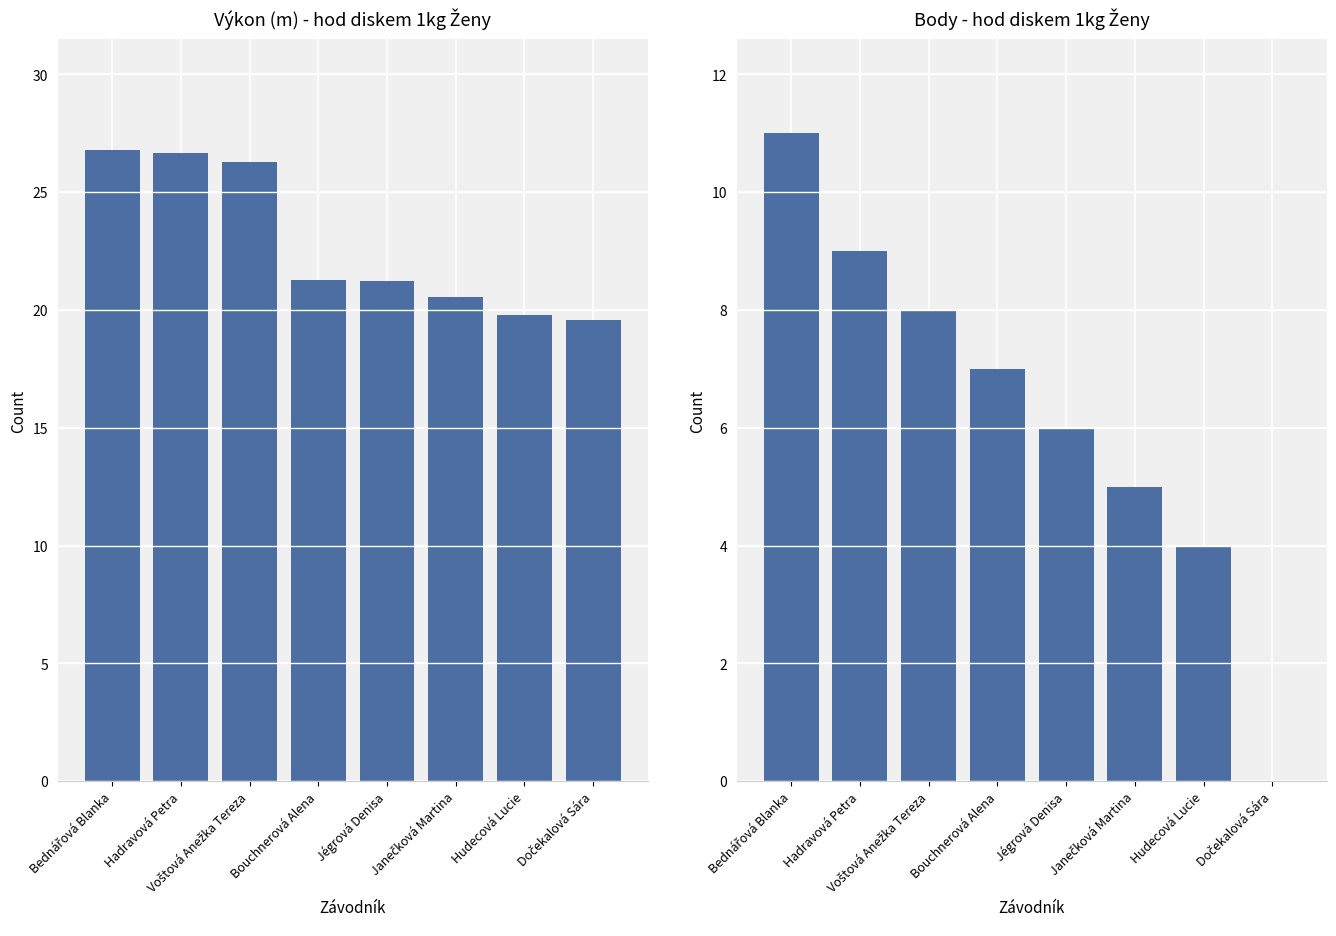

What is the label of the 6th bar from the right?

Voštová Anežka Tereza